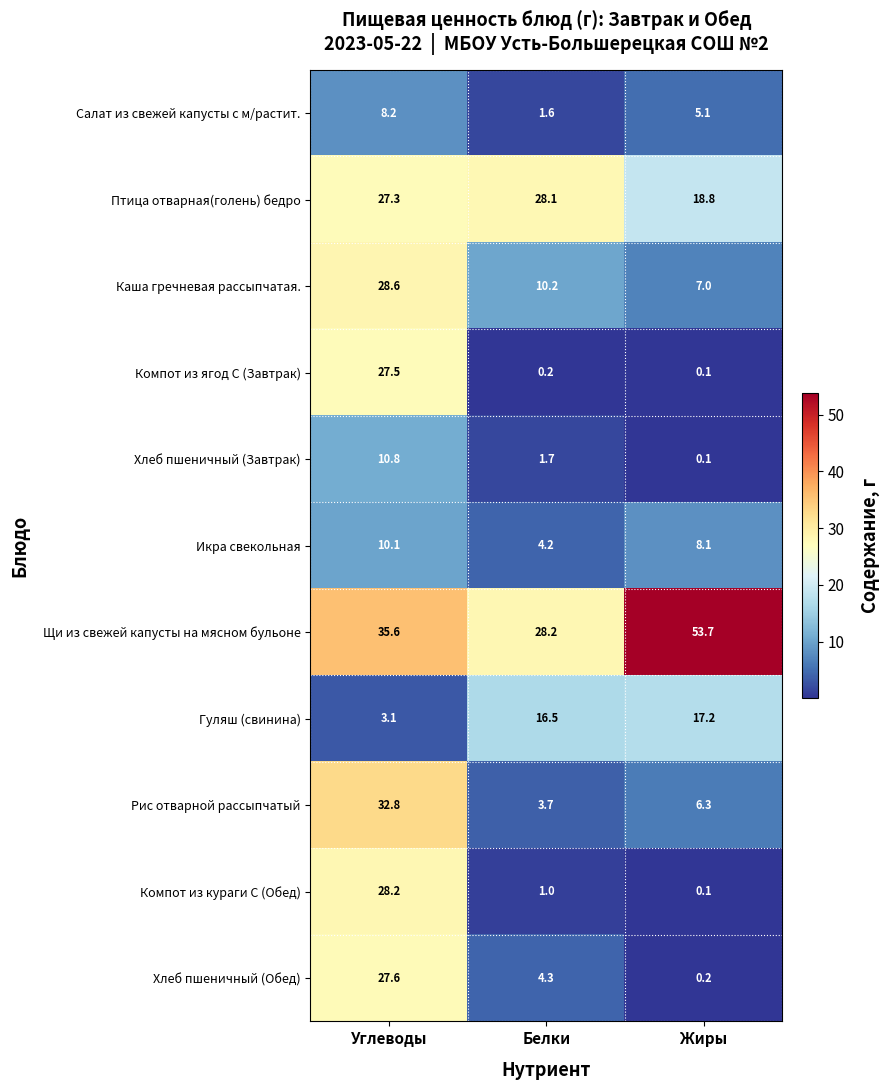

What is the maximum value shown in the chart?

53.7